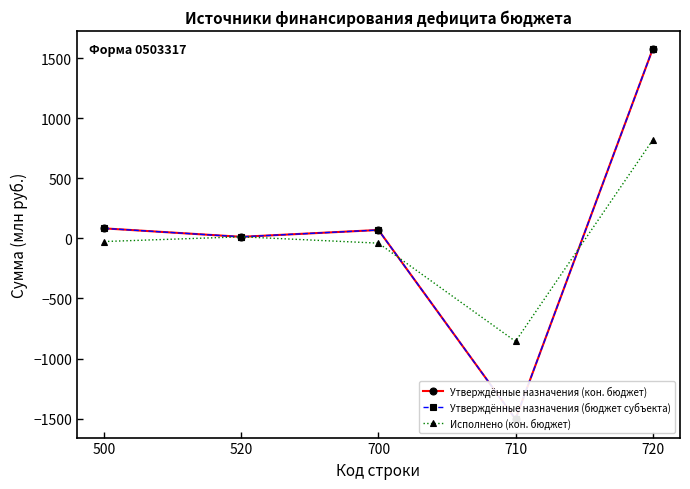

At which category is the sum across all series the highest?

720